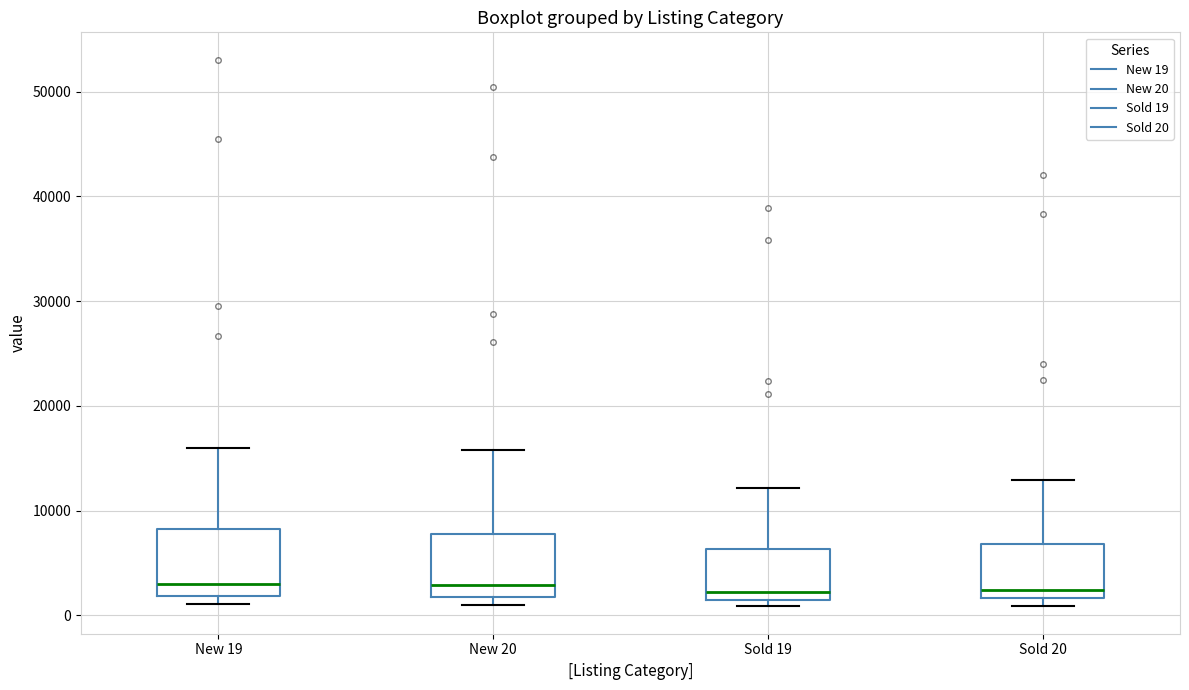

Reading left to right, read every box against the y-axis: the position of its median line, the range the box covers, and the ends of its whiskers. The values are not printed on the chart, so give them approximately, as read against the axis.

New 19: median 3000, box 2000 to 8000, whiskers 1000 to 16000
New 20: median 3000, box 2000 to 8000, whiskers 1000 to 16000
Sold 19: median 2000, box 1000 to 6000, whiskers 1000 (just below the box's lower edge) to 12000
Sold 20: median 2000 (just above the box's lower edge), box 2000 to 7000, whiskers 1000 to 13000